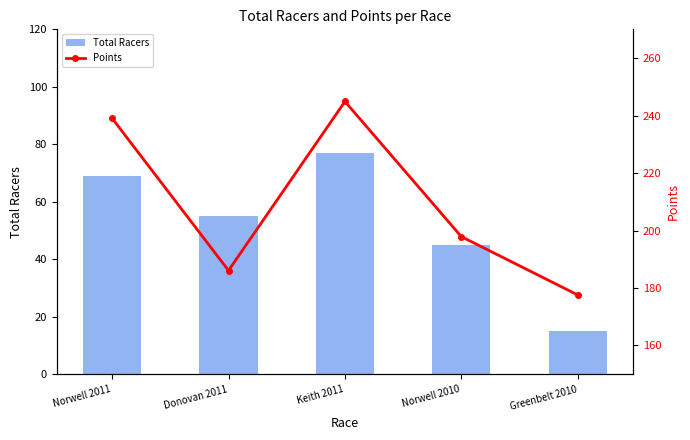

Rank the categories by Total Racers value from highest to lowest.

Keith 2011, Norwell 2011, Donovan 2011, Norwell 2010, Greenbelt 2010